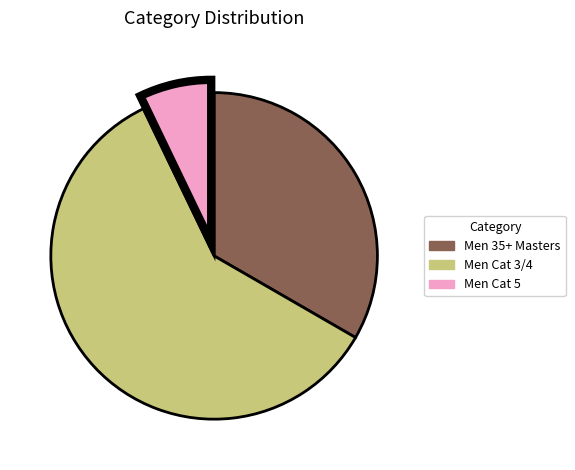

True or false: Men Cat 5 accounts for 7% of the total.

True